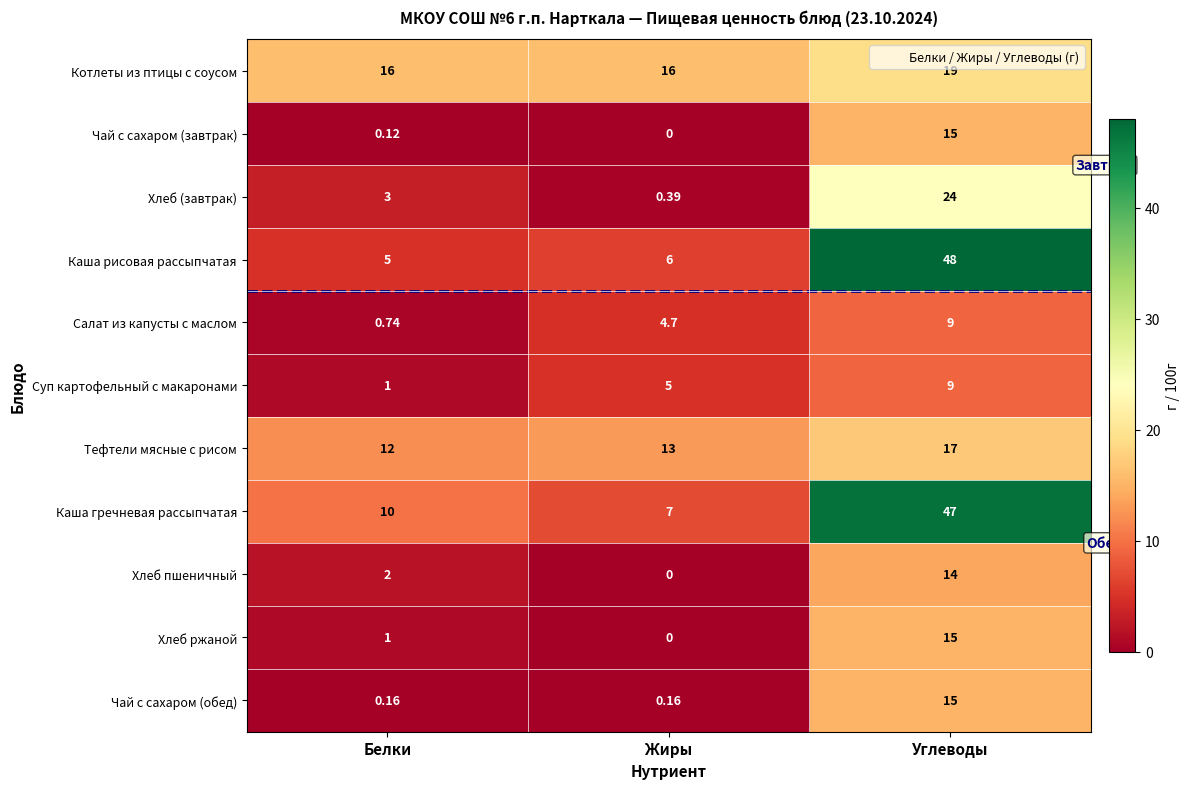

Where is Чай с сахаром (завтрак) nearest to the value 7?

Белки